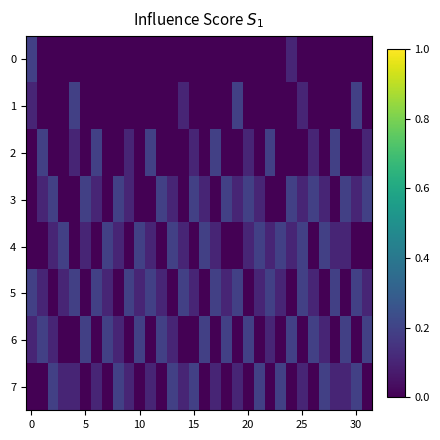

At how many categories does at least one series exceed 0?

32